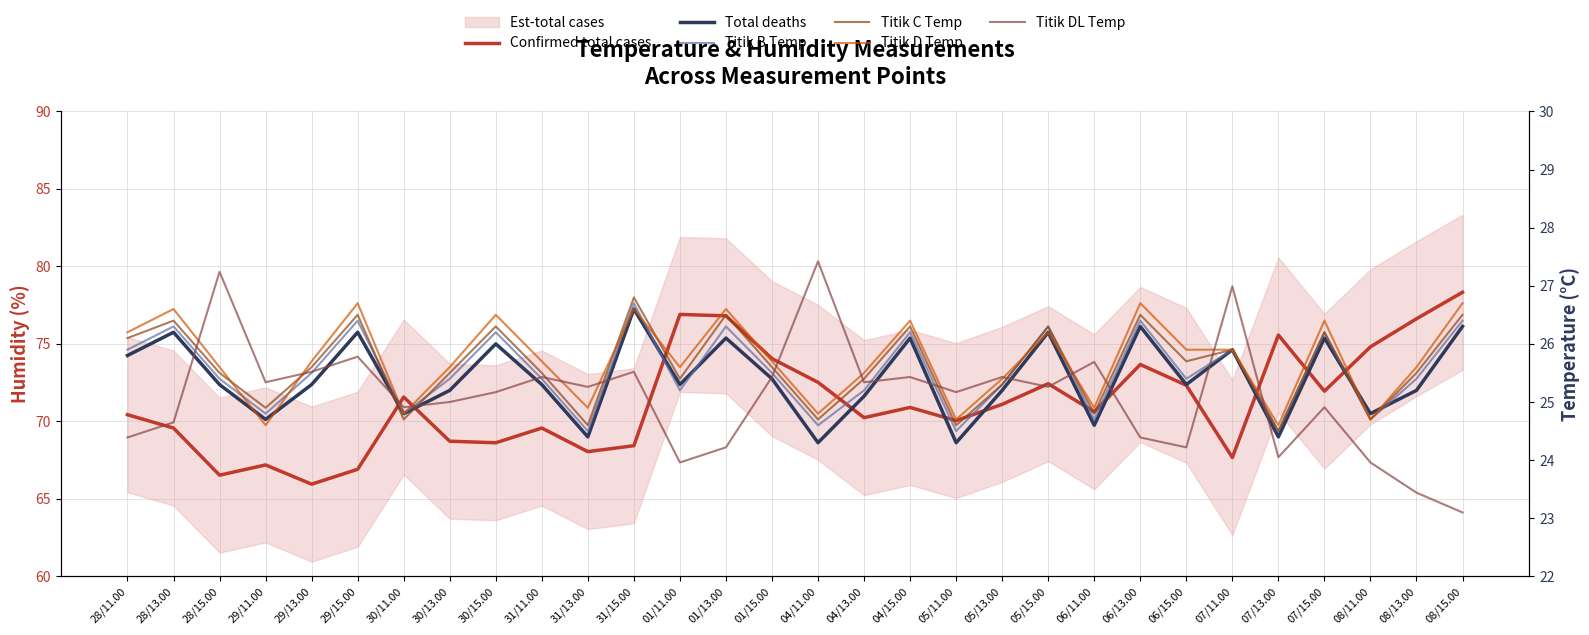

Reading left to right, extract all data points from this chart.

Confirmed total cases: 28/11.00=70.4	28/13.00=69.6	28/15.00=66.5	29/11.00=67.2	29/13.00=66.0	29/15.00=66.9	30/11.00=71.6	30/13.00=68.7	30/15.00=68.6	31/11.00=69.6	31/13.00=68.0	31/15.00=68.4	01/11.00=76.9	01/13.00=76.8	01/15.00=74.0	04/11.00=72.5	04/13.00=70.2	04/15.00=70.9	05/11.00=70.0	05/13.00=71.1	05/15.00=72.4	06/11.00=70.6	06/13.00=73.7	06/15.00=72.3	07/11.00=67.7	07/13.00=75.6	07/15.00=72.0	08/11.00=74.8	08/13.00=76.6	08/15.00=78.3
Total deaths: 28/11.00=25.8	28/13.00=26.2	28/15.00=25.3	29/11.00=24.7	29/13.00=25.3	29/15.00=26.2	30/11.00=24.8	30/13.00=25.2	30/15.00=26.0	31/11.00=25.3	31/13.00=24.4	31/15.00=26.6	01/11.00=25.3	01/13.00=26.1	01/15.00=25.4	04/11.00=24.3	04/13.00=25.1	04/15.00=26.1	05/11.00=24.3	05/13.00=25.2	05/15.00=26.2	06/11.00=24.6	06/13.00=26.3	06/15.00=25.3	07/11.00=25.9	07/13.00=24.4	07/15.00=26.1	08/11.00=24.8	08/13.00=25.2	08/15.00=26.3
Titik B Temp: 28/11.00=25.9	28/13.00=26.3	28/15.00=25.4	29/11.00=24.8	29/13.00=25.5	29/15.00=26.4	30/11.00=24.8	30/13.00=25.4	30/15.00=26.2	31/11.00=25.4	31/13.00=24.5	31/15.00=26.7	01/11.00=25.2	01/13.00=26.3	01/15.00=25.5	04/11.00=24.6	04/13.00=25.2	04/15.00=26.2	05/11.00=24.5	05/13.00=25.3	05/15.00=26.3	06/11.00=24.7	06/13.00=26.4	06/15.00=25.4	07/11.00=25.9	07/13.00=24.5	07/15.00=26.2	08/11.00=24.7	08/13.00=25.4	08/15.00=26.4
Titik C Temp: 28/11.00=26.1	28/13.00=26.4	28/15.00=25.5	29/11.00=24.9	29/13.00=25.6	29/15.00=26.5	30/11.00=24.7	30/13.00=25.5	30/15.00=26.3	31/11.00=25.5	31/13.00=24.6	31/15.00=26.8	01/11.00=25.4	01/13.00=26.5	01/15.00=25.6	04/11.00=24.7	04/13.00=25.4	04/15.00=26.3	05/11.00=24.6	05/13.00=25.3	05/15.00=26.3	06/11.00=24.8	06/13.00=26.5	06/15.00=25.7	07/11.00=25.9	07/13.00=24.5	07/15.00=26.2	08/11.00=24.7	08/13.00=25.5	08/15.00=26.5
Titik D Temp: 28/11.00=26.2	28/13.00=26.6	28/15.00=25.6	29/11.00=24.6	29/13.00=25.7	29/15.00=26.7	30/11.00=24.8	30/13.00=25.6	30/15.00=26.5	31/11.00=25.7	31/13.00=24.9	31/15.00=26.6	01/11.00=25.6	01/13.00=26.6	01/15.00=25.7	04/11.00=24.8	04/13.00=25.5	04/15.00=26.4	05/11.00=24.7	05/13.00=25.4	05/15.00=26.2	06/11.00=24.9	06/13.00=26.7	06/15.00=25.9	07/11.00=25.9	07/13.00=24.6	07/15.00=26.4	08/11.00=24.7	08/13.00=25.6	08/15.00=26.7
Titik DL Temp: 28/11.00=24.4	28/13.00=24.6	28/15.00=27.2	29/11.00=25.3	29/13.00=25.5	29/15.00=25.8	30/11.00=24.9	30/13.00=25.0	30/15.00=25.2	31/11.00=25.4	31/13.00=25.3	31/15.00=25.5	01/11.00=24.0	01/13.00=24.2	01/15.00=25.4	04/11.00=27.4	04/13.00=25.3	04/15.00=25.4	05/11.00=25.2	05/13.00=25.4	05/15.00=25.3	06/11.00=25.7	06/13.00=24.4	06/15.00=24.2	07/11.00=27.0	07/13.00=24.1	07/15.00=24.9	08/11.00=24.0	08/13.00=23.4	08/15.00=23.1